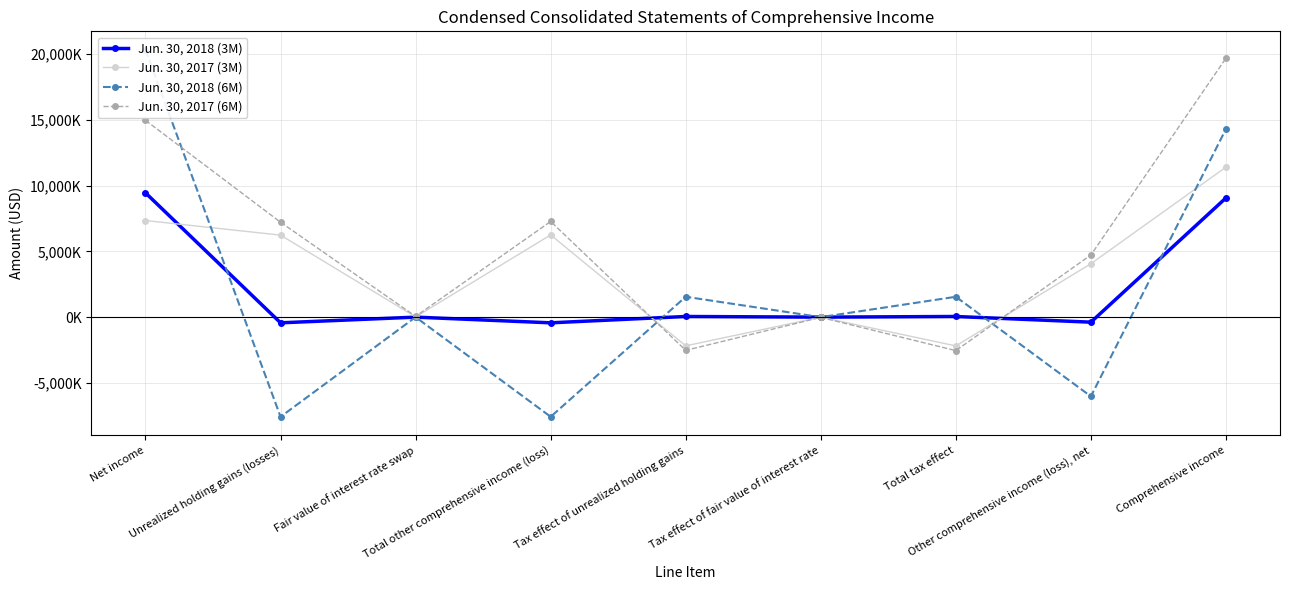

What are all the series names shown in the legend?

Jun. 30, 2018 (3M), Jun. 30, 2017 (3M), Jun. 30, 2018 (6M), Jun. 30, 2017 (6M)